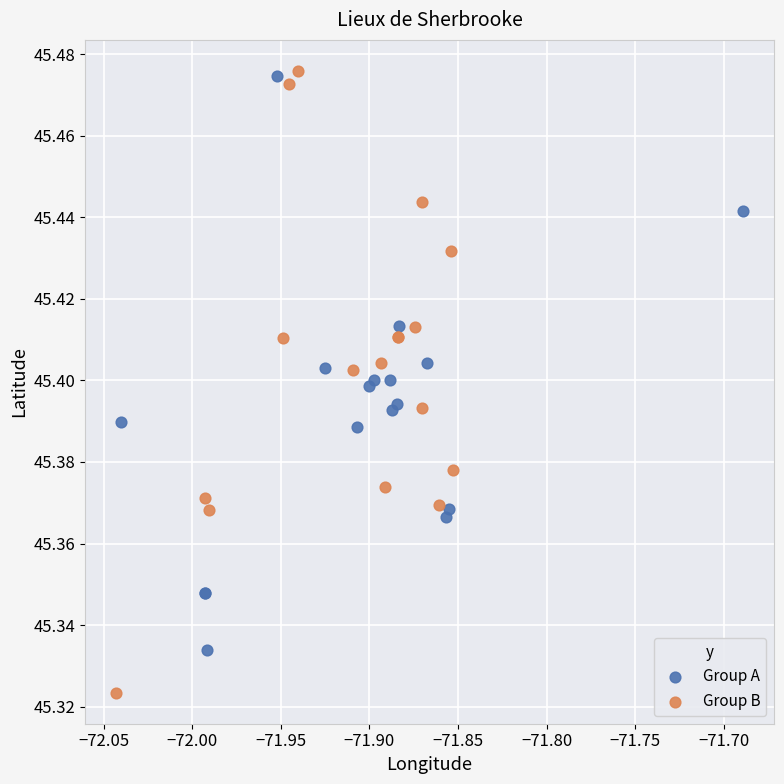

Which series reaches the minimum Y coordinate?

Group B